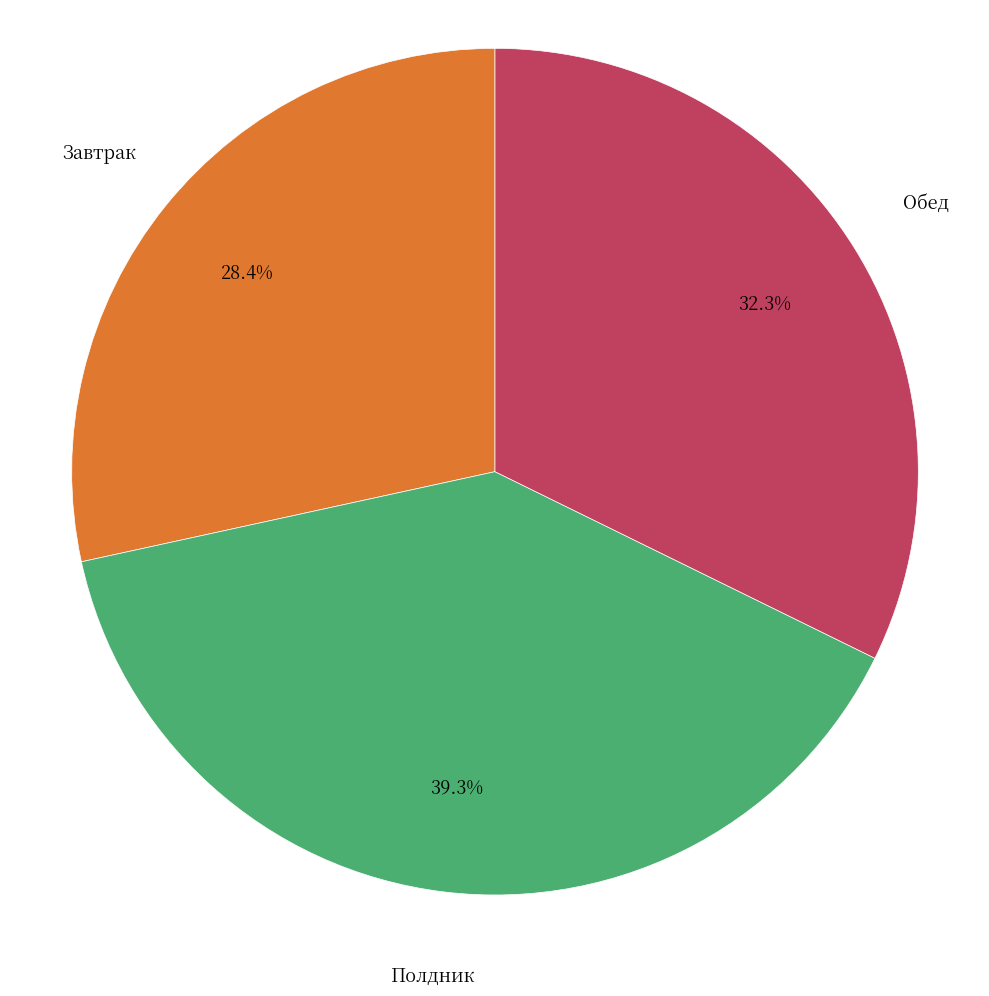

Is there any slice that represents more than half of the pie?

No